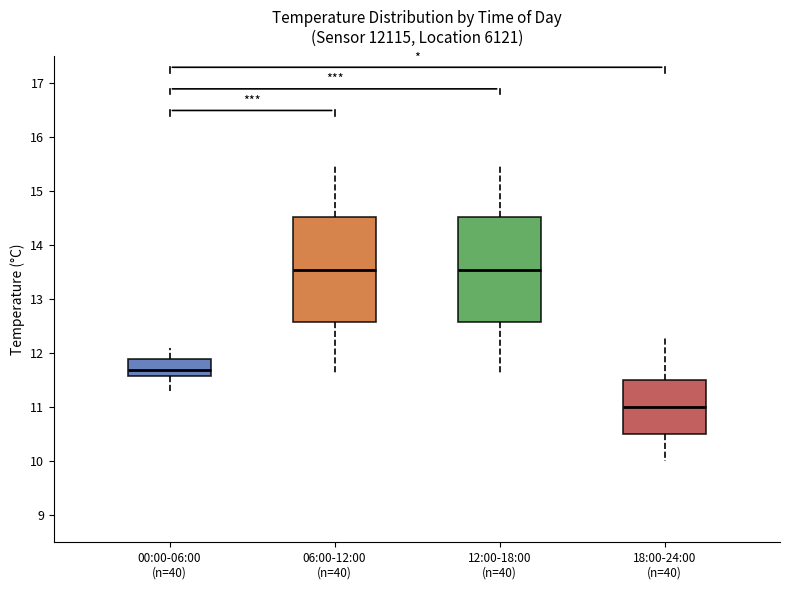

Which box's median line is the lowest?

18:00-24:00 (n=40)